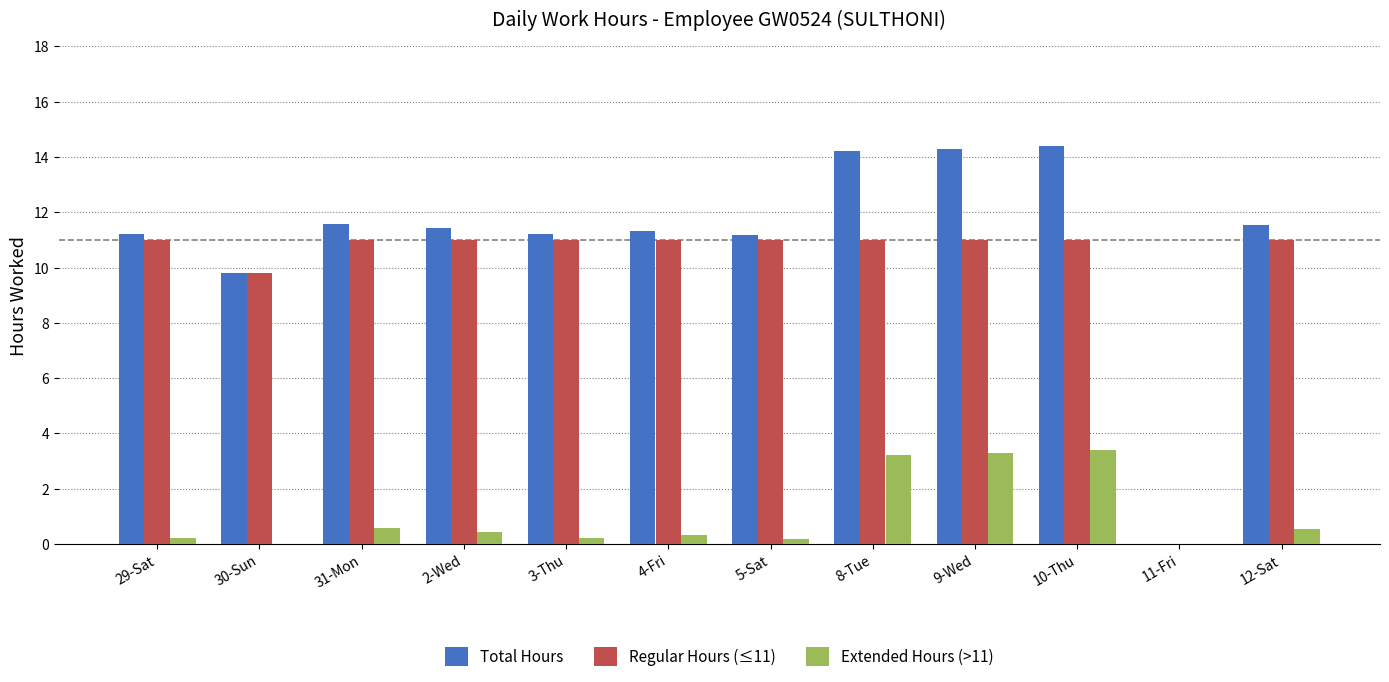

The Regular Hours (≤11) series shows 14.5 at 5-Sat. True or false?

False